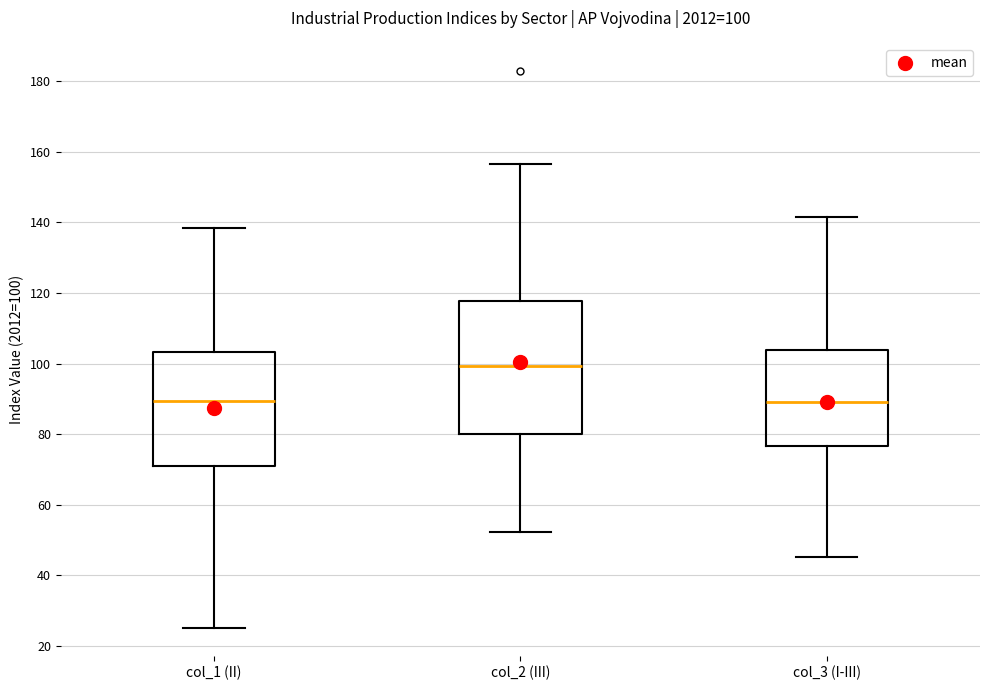

Comparing the boxes themselves (not the whiskers), which one is the tallest?

col_2 (III)